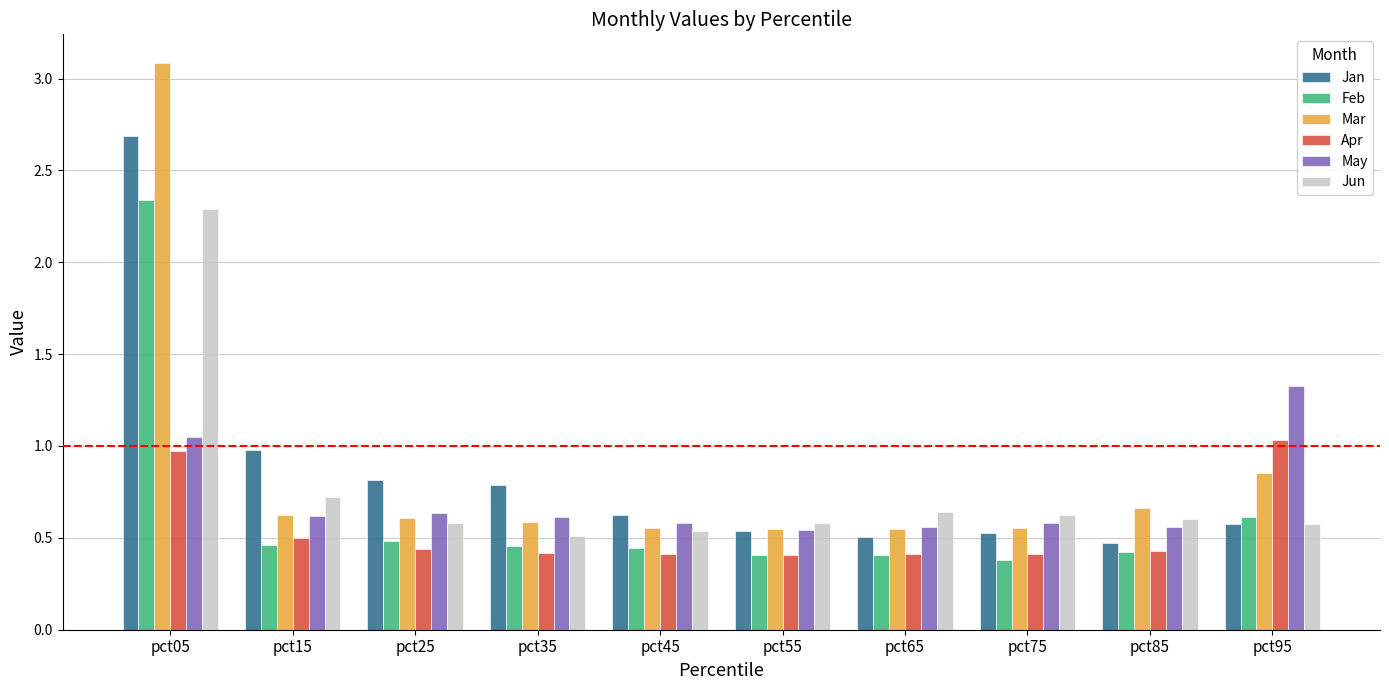

Rank the series by their maximum value, from highest to lowest.

Mar, Jan, Feb, Jun, May, Apr